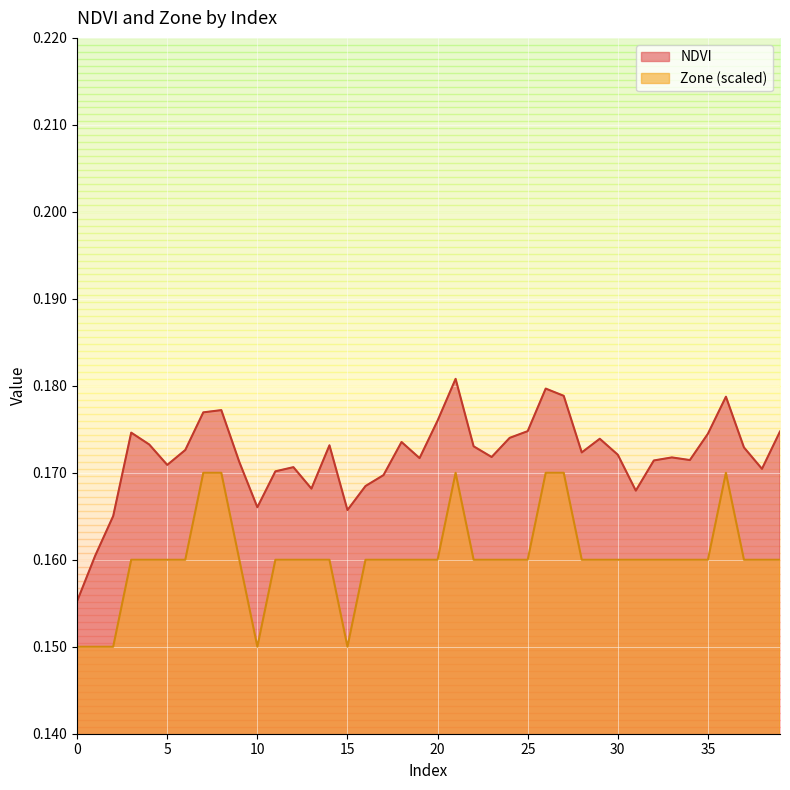

What is the total value across all series at 12?

0.3